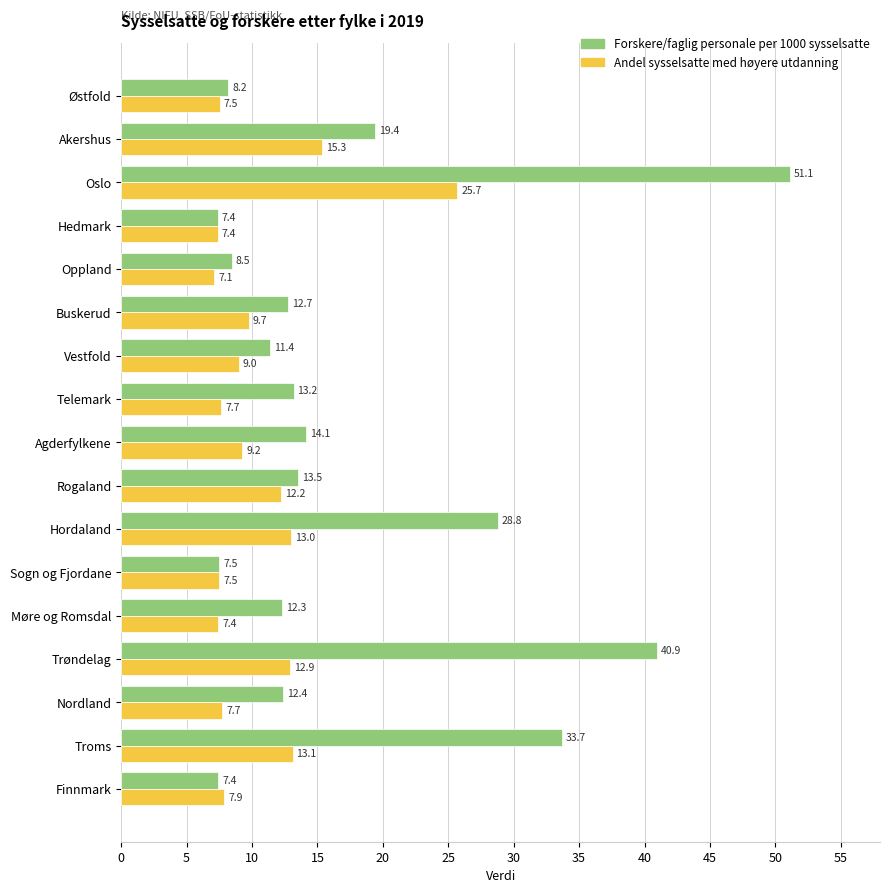

Rank the series by their average value, from highest to lowest.

Forskere/faglig personale per 1000 sysselsatte, Andel sysselsatte med høyere utdanning